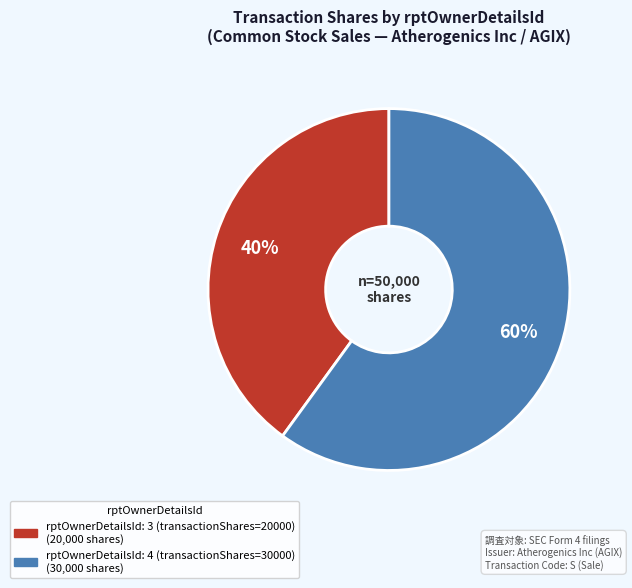

To the nearest percent, what is the difference between the largest and smallest slice percentages?

20%